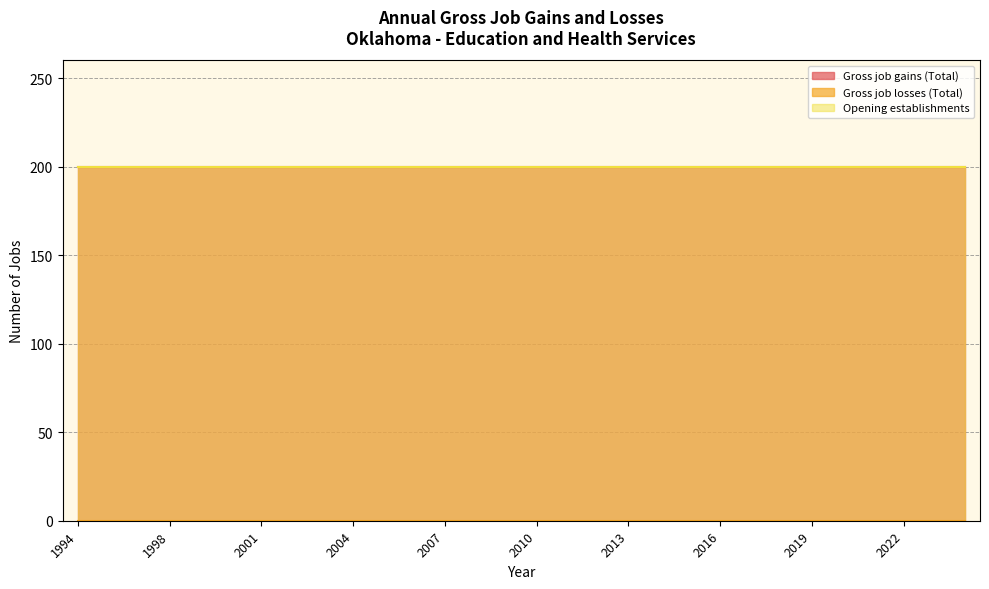

What is the sum of all Opening establishments values?

6000